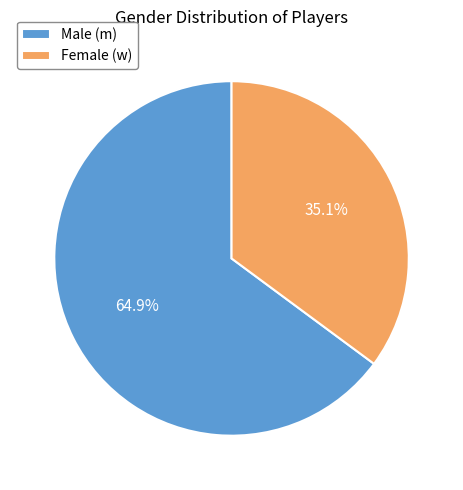

To the nearest percent, what is the difference between the largest and smallest slice percentages?

30%